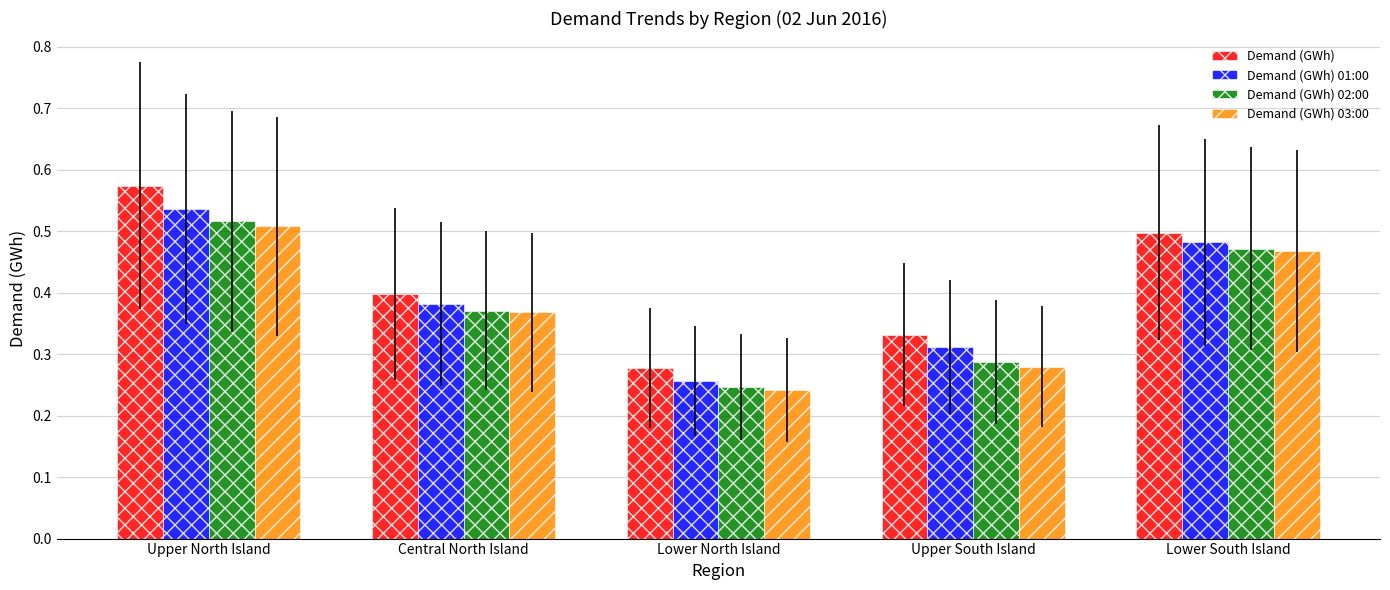

What are all the series names shown in the legend?

Demand (GWh), Demand (GWh) 01:00, Demand (GWh) 02:00, Demand (GWh) 03:00